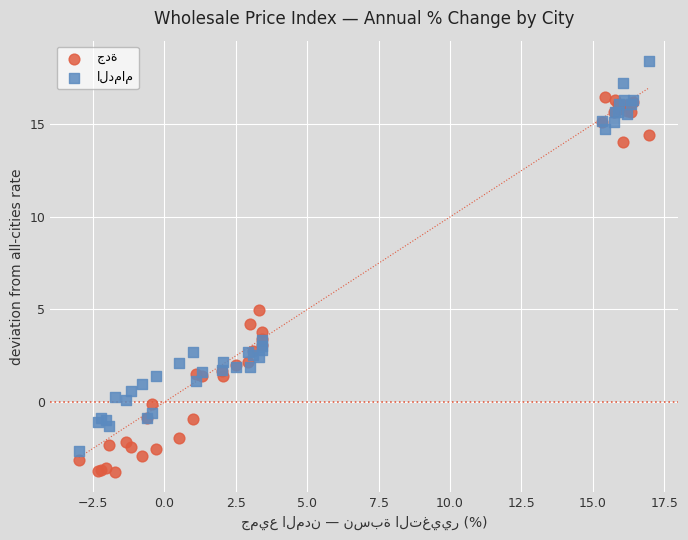

Across all series, what Y value is closest to 7?

5.0